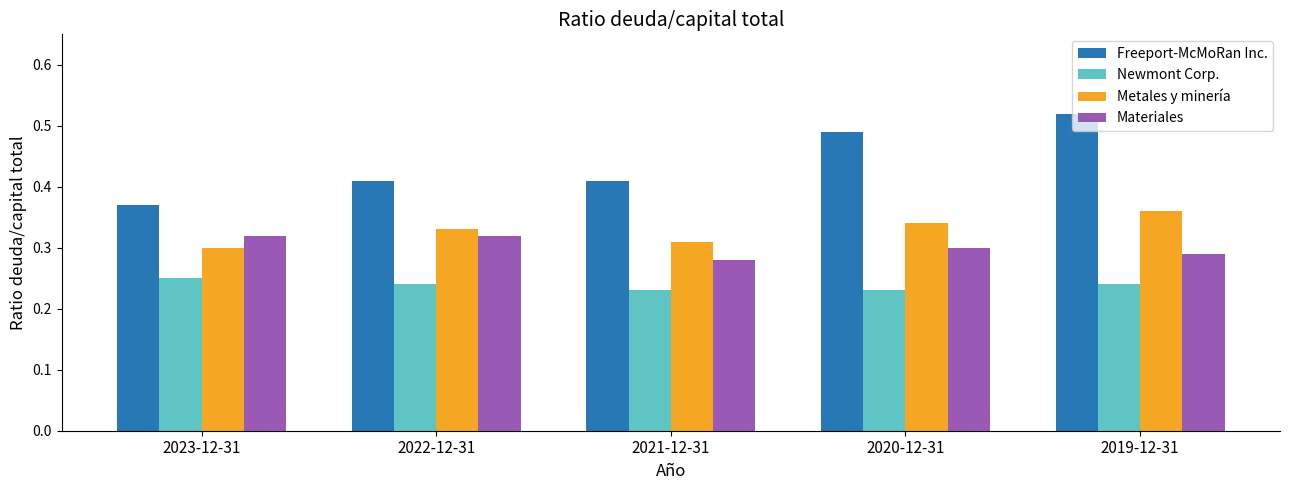

Does the chart contain stacked bars?

No